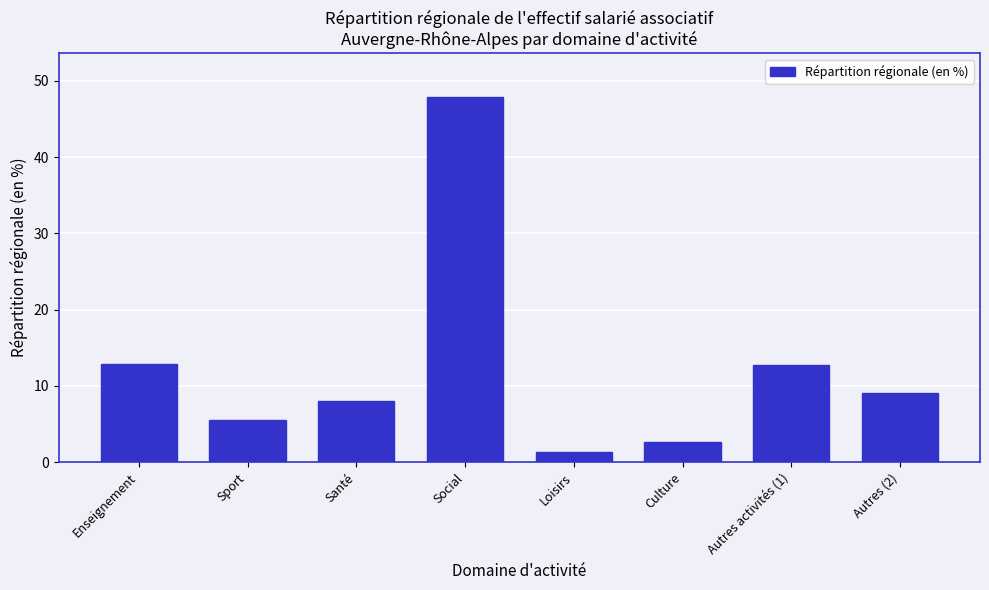

Which category has the highest value across all series?

Social